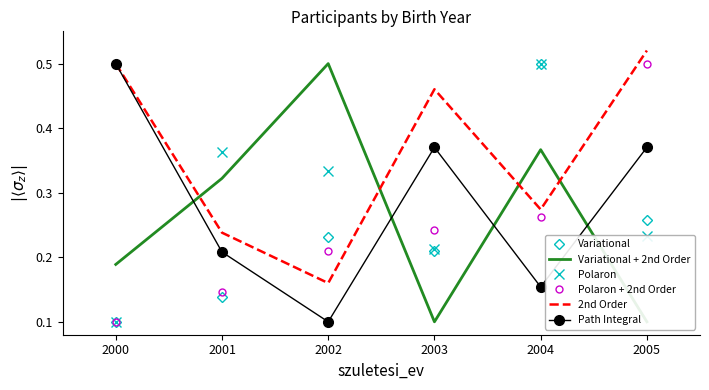

What value does the Path Integral series have at 2001?

0.2